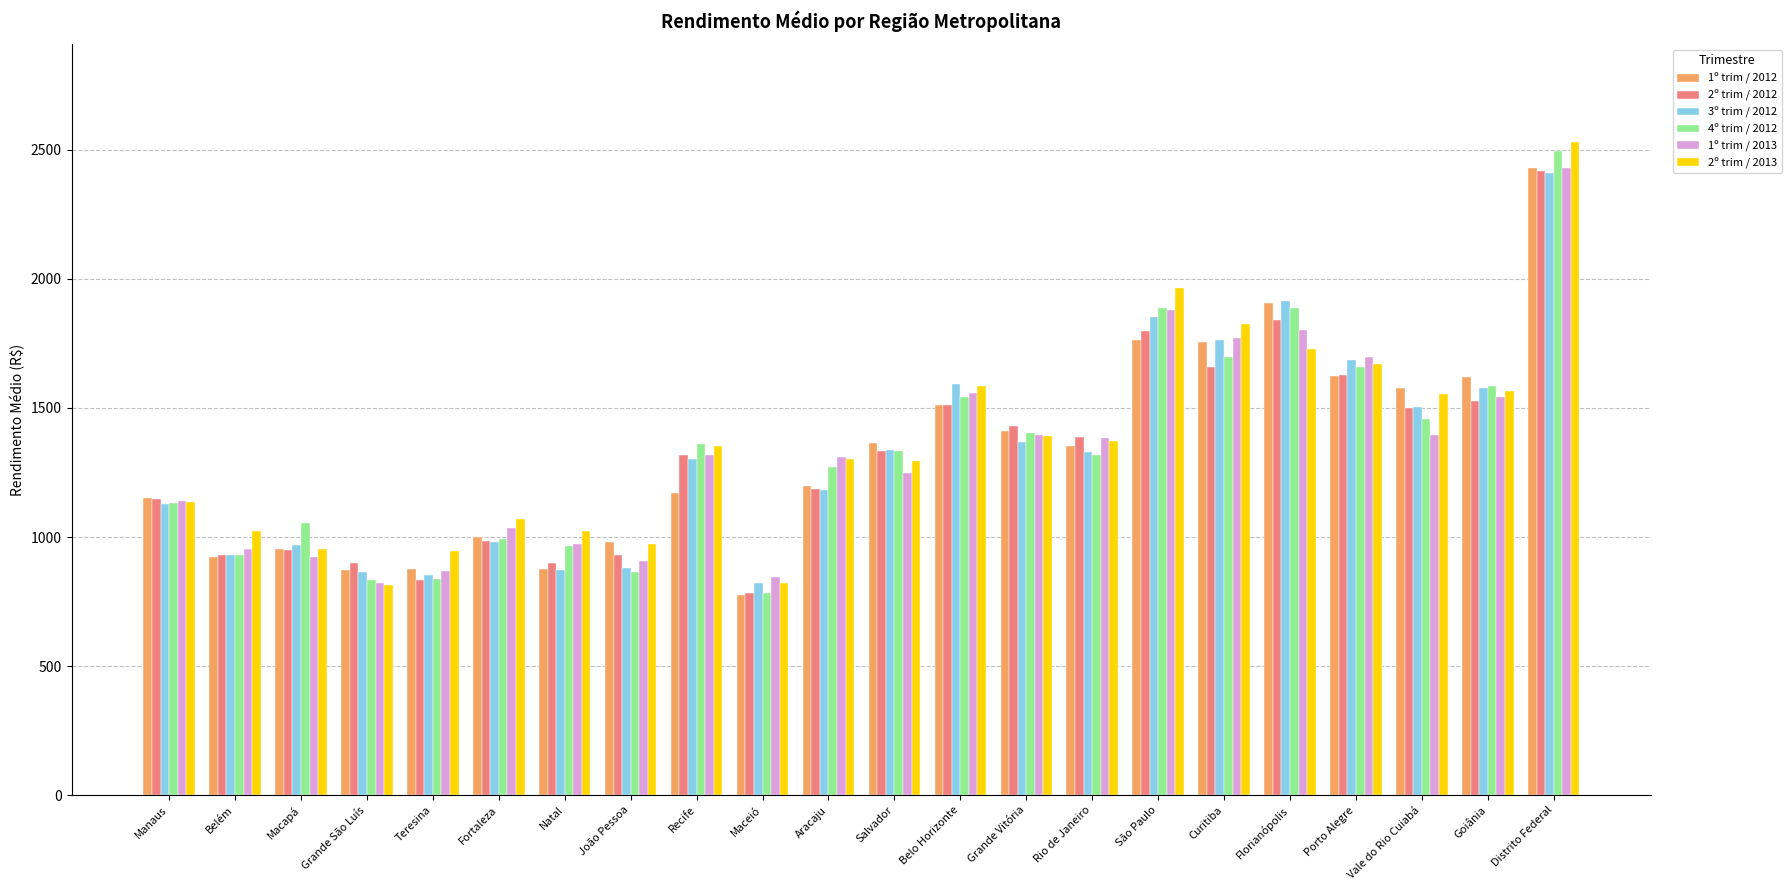

Between Rio de Janeiro and Porto Alegre, which series saw the biggest shift?

3º trim / 2012